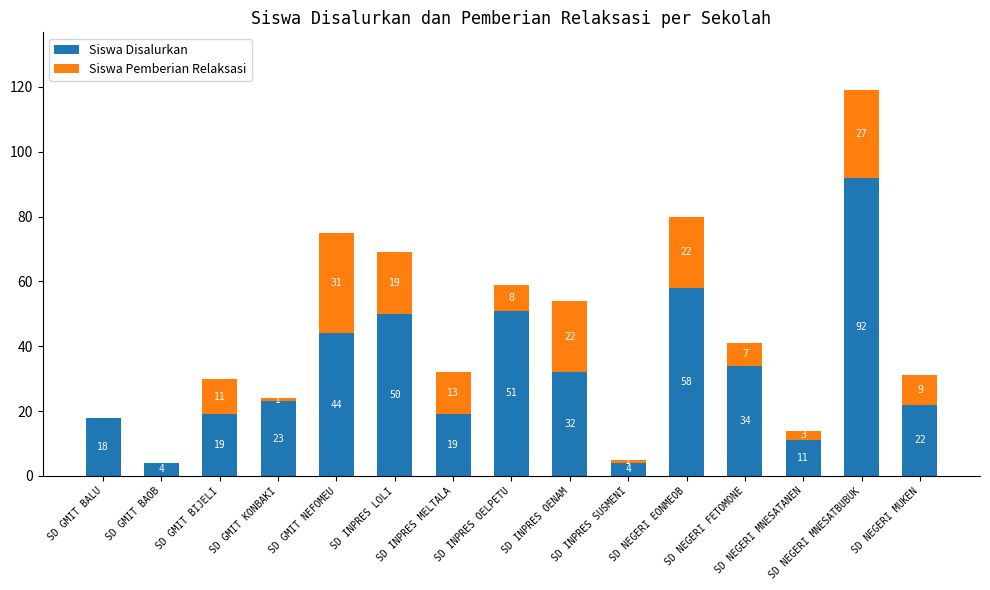

What is the maximum value for Siswa Disalurkan?

92